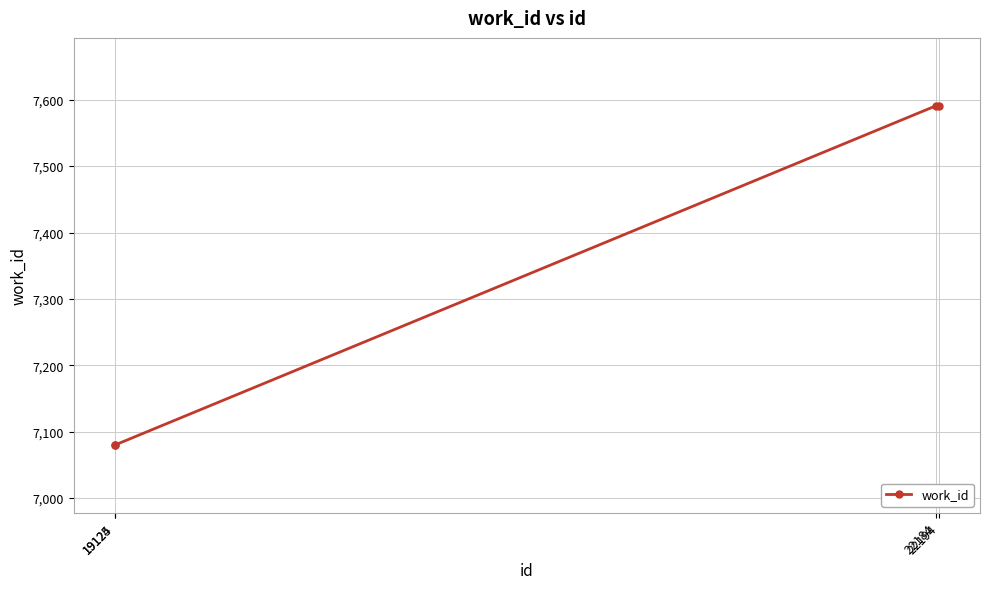

True or false: the data has more than 1 interior local peaks.

False